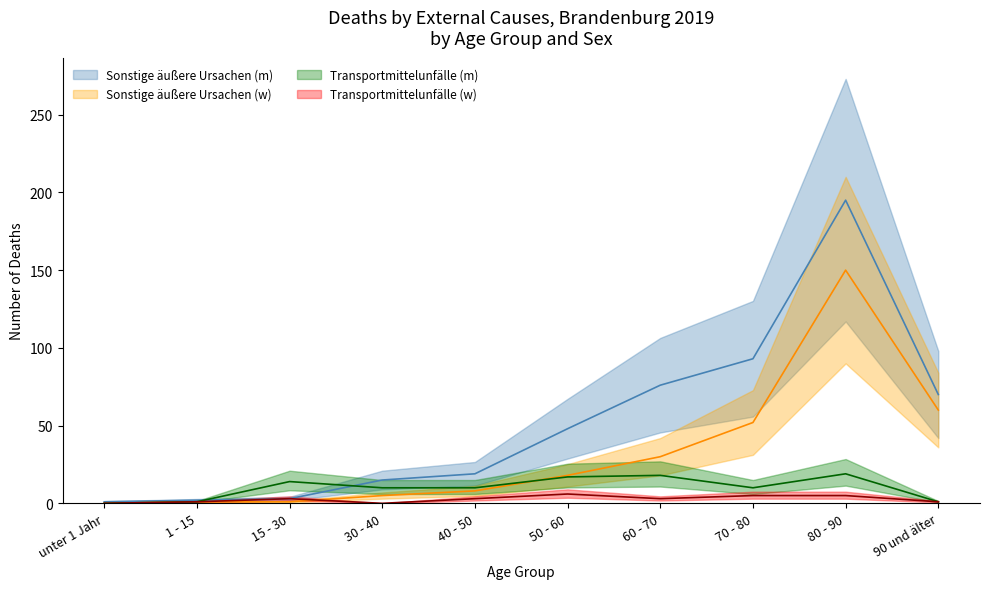

What position from the left is 60 - 70?

7